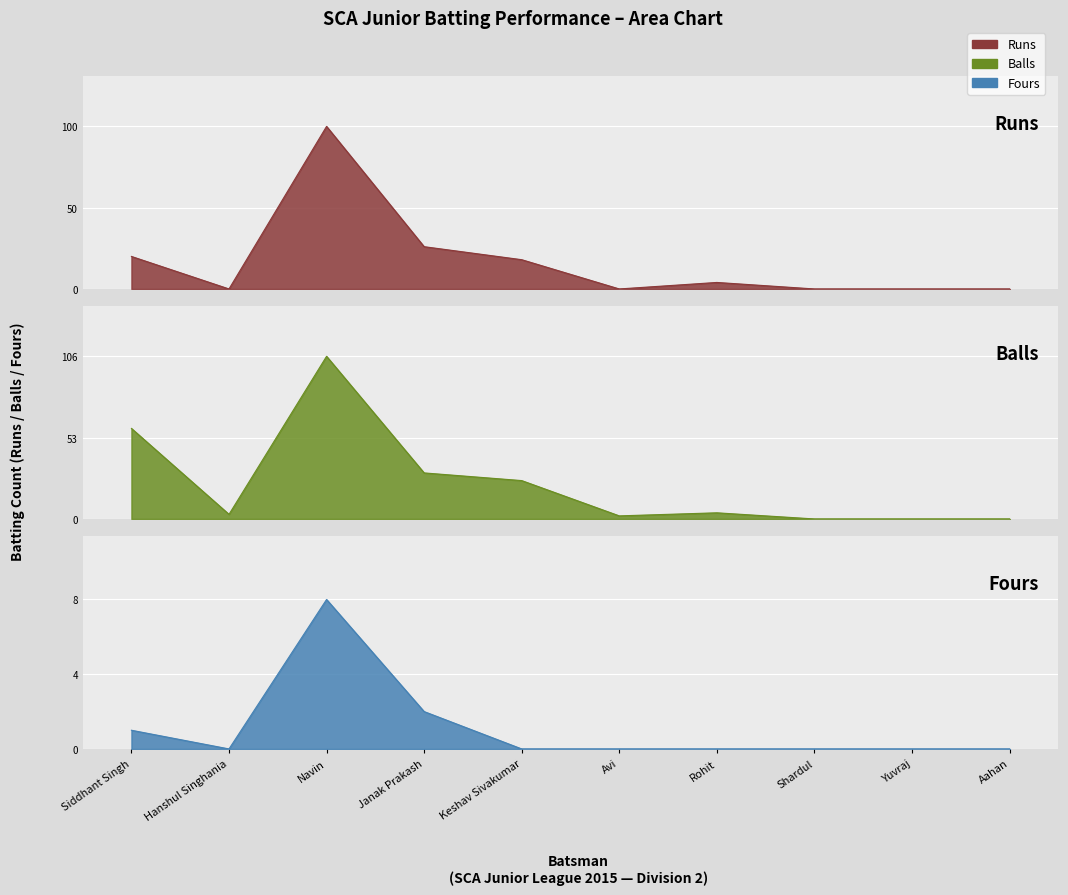

List the labels in order of Runs value, largest first.

Navin, Janak Prakash, Siddhant Singh, Keshav Sivakumar, Rohit, Hanshul Singhania, Avi, Shardul, Yuvraj, Aahan